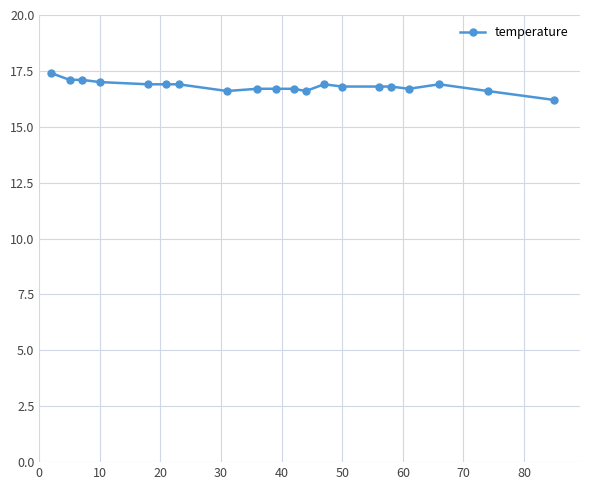

What is the value of the 10th point from the left?

16.7